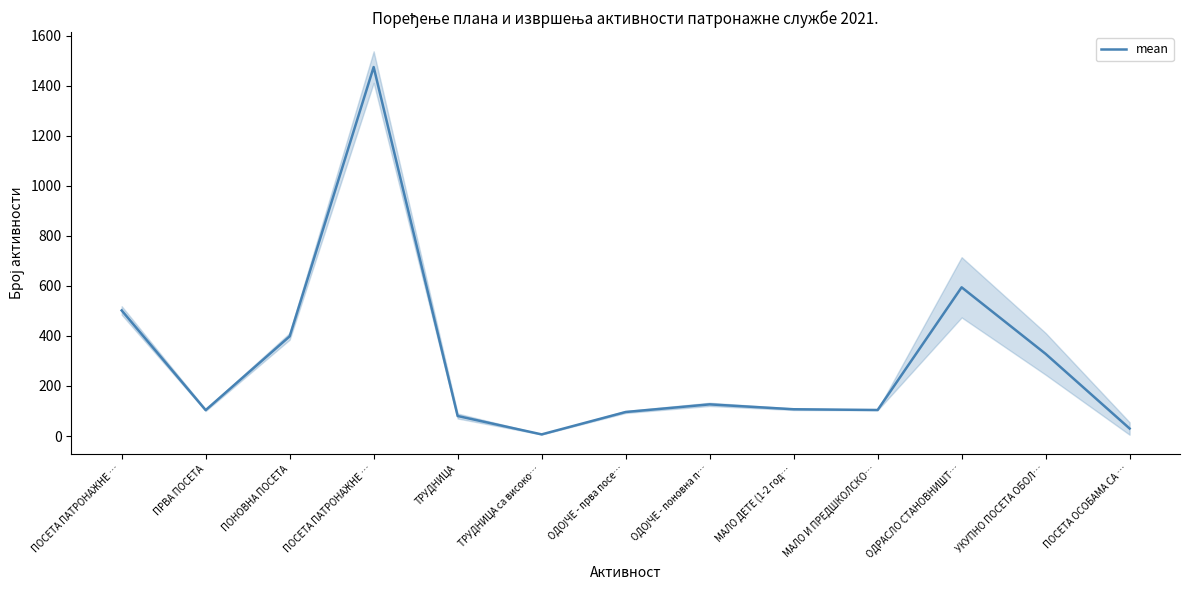

Is it true that the value at ПОСЕТА ПАТРОНАЖНЕ … is 901.4?

False